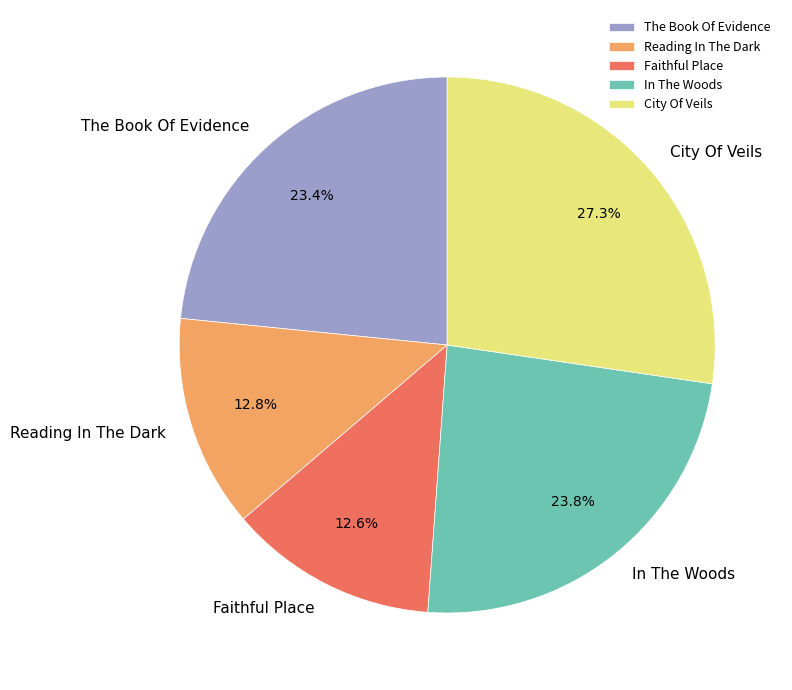

What portion of the pie excludes The Book Of Evidence?

76.6%